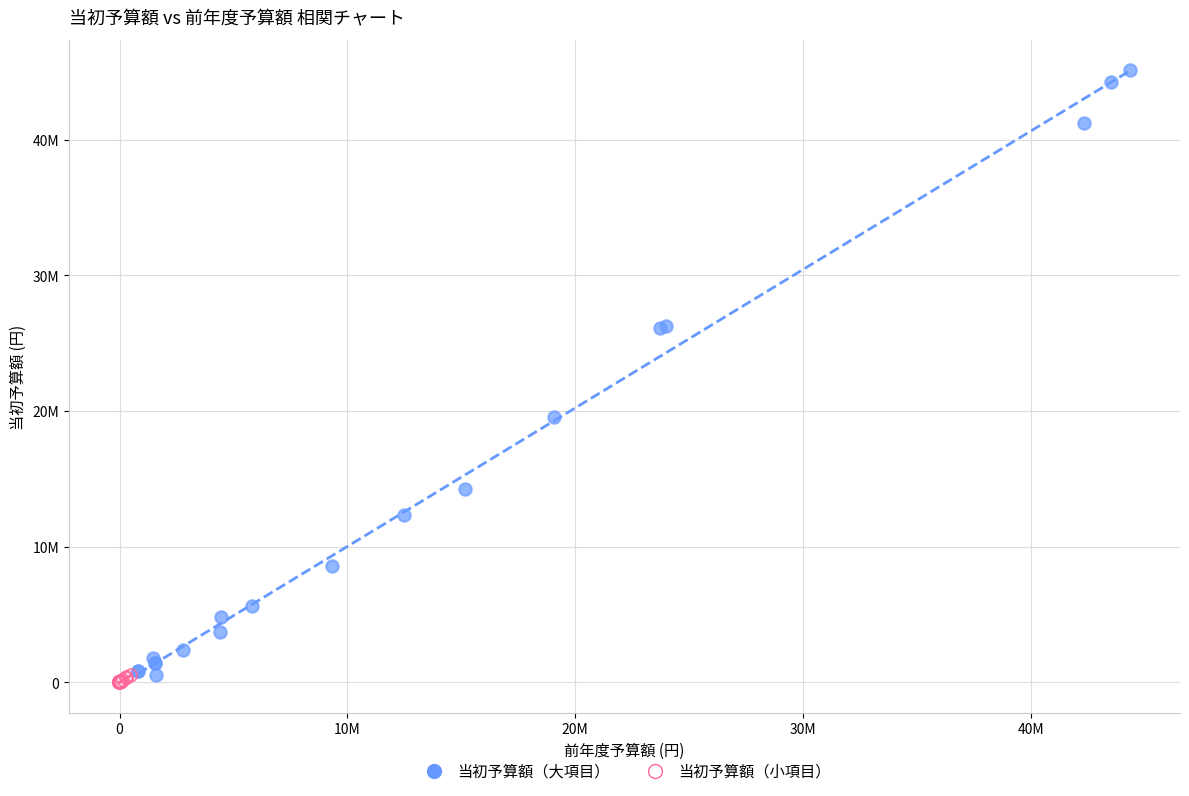

What are all the series names shown in the legend?

当初予算額（大項目）, 当初予算額（小項目）